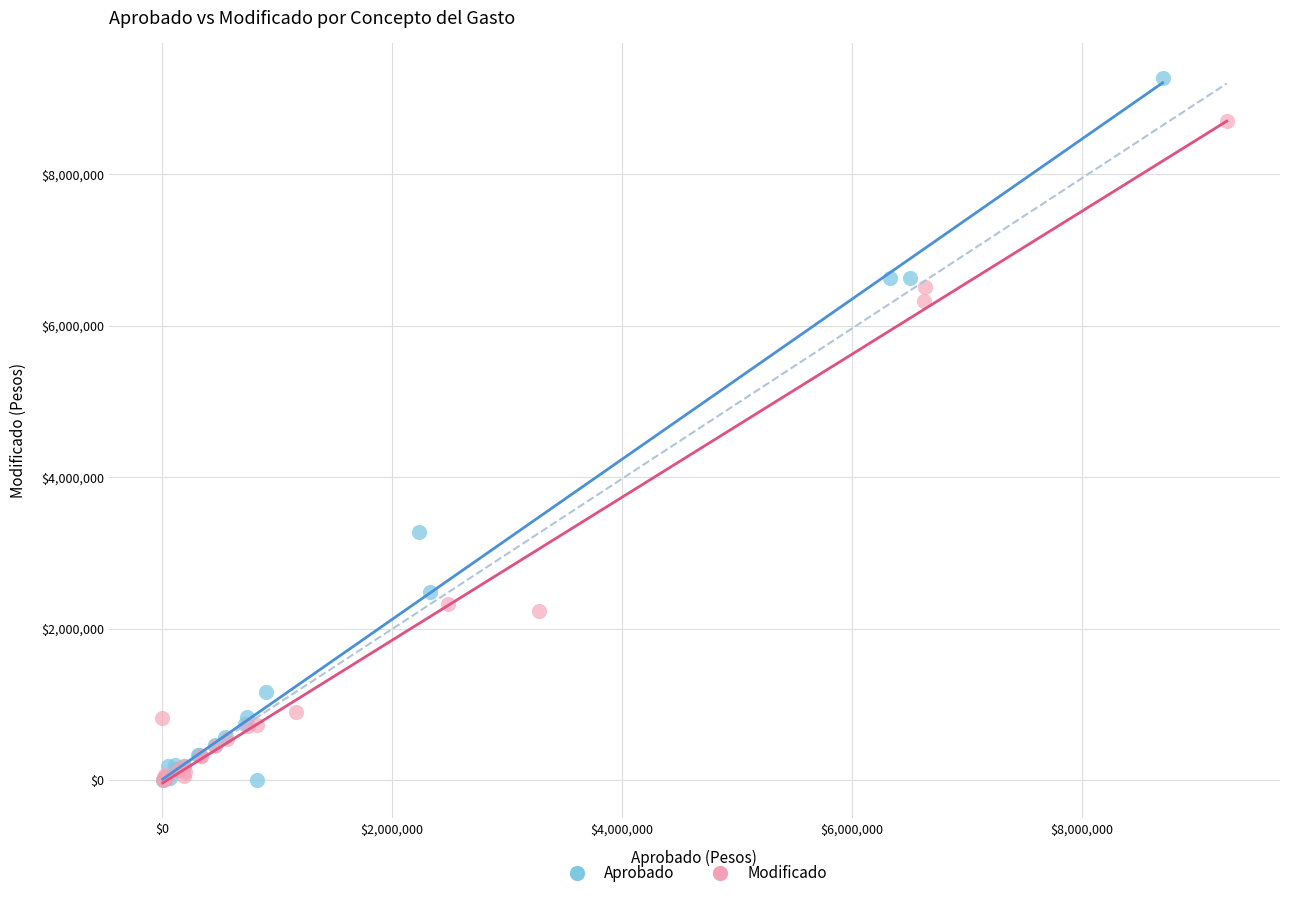

Which series has the largest Y range (max minus min)?

Aprobado